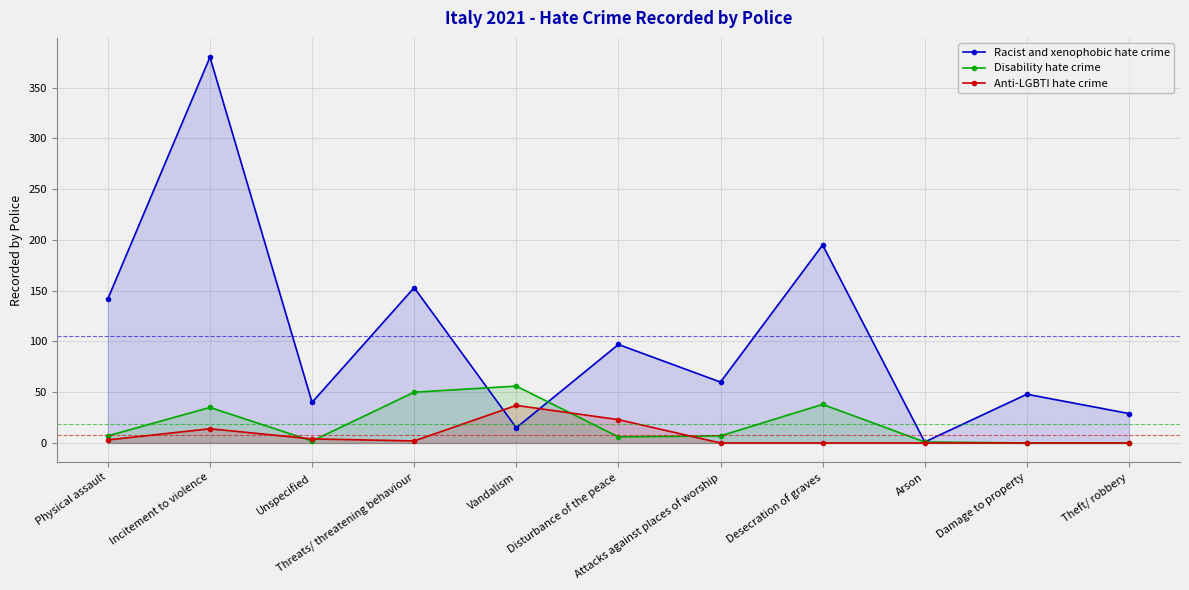

The Anti-LGBTI hate crime series shows 19 at Attacks against places of worship. True or false?

False